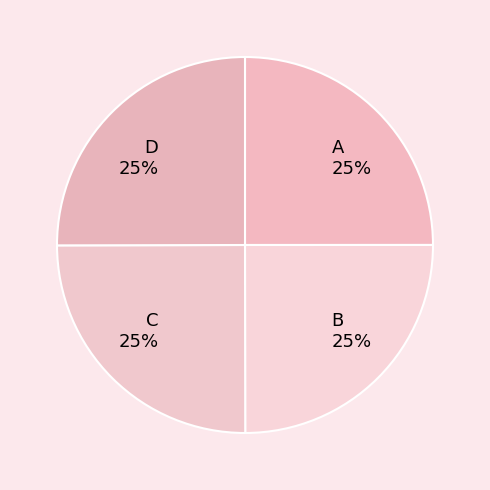

How many segments does this pie chart have?

4